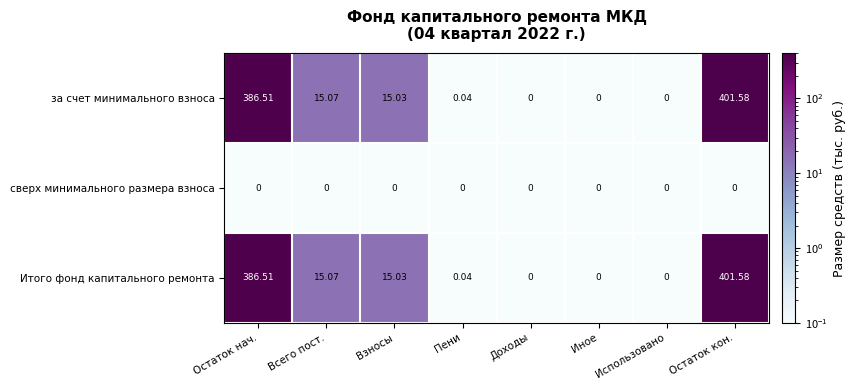

What is the total value across all series at Остаток кон.?

803.2